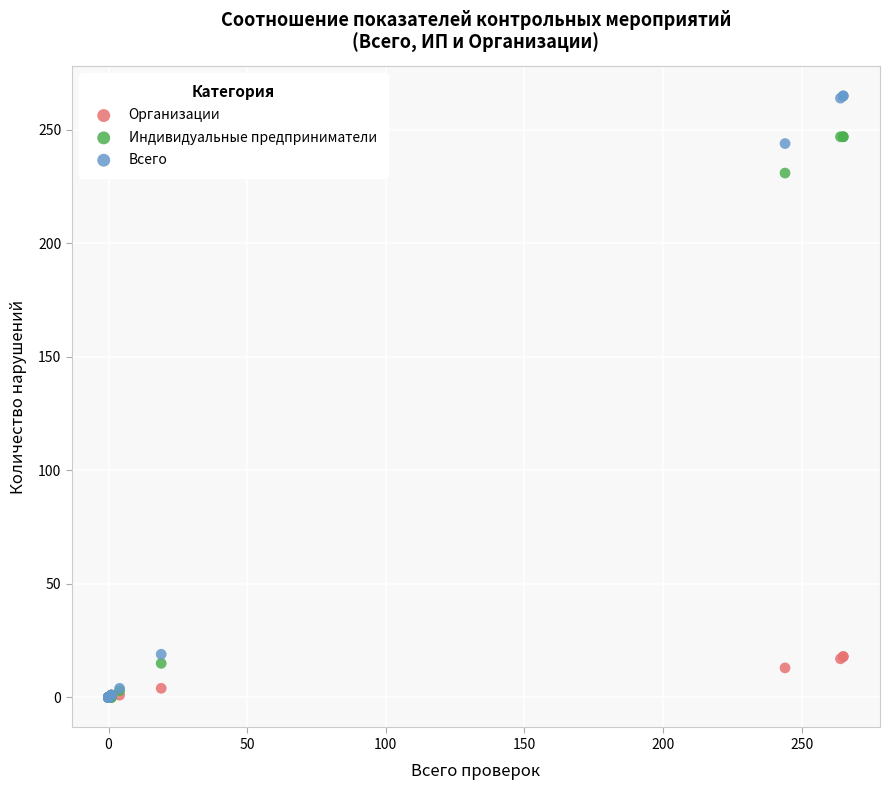

Which series reaches the maximum Y coordinate?

Всего